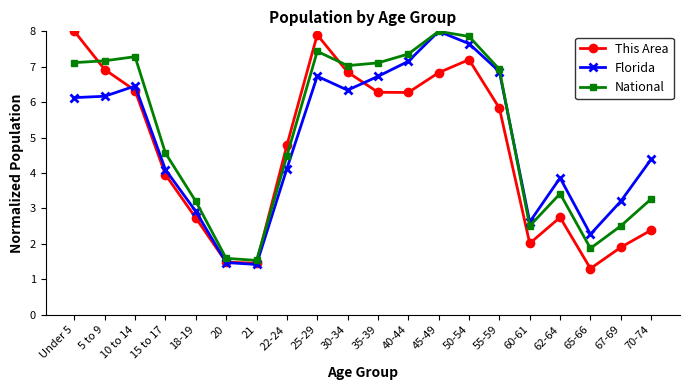

Is it true that This Area equals 11.2 at Under 5?

False